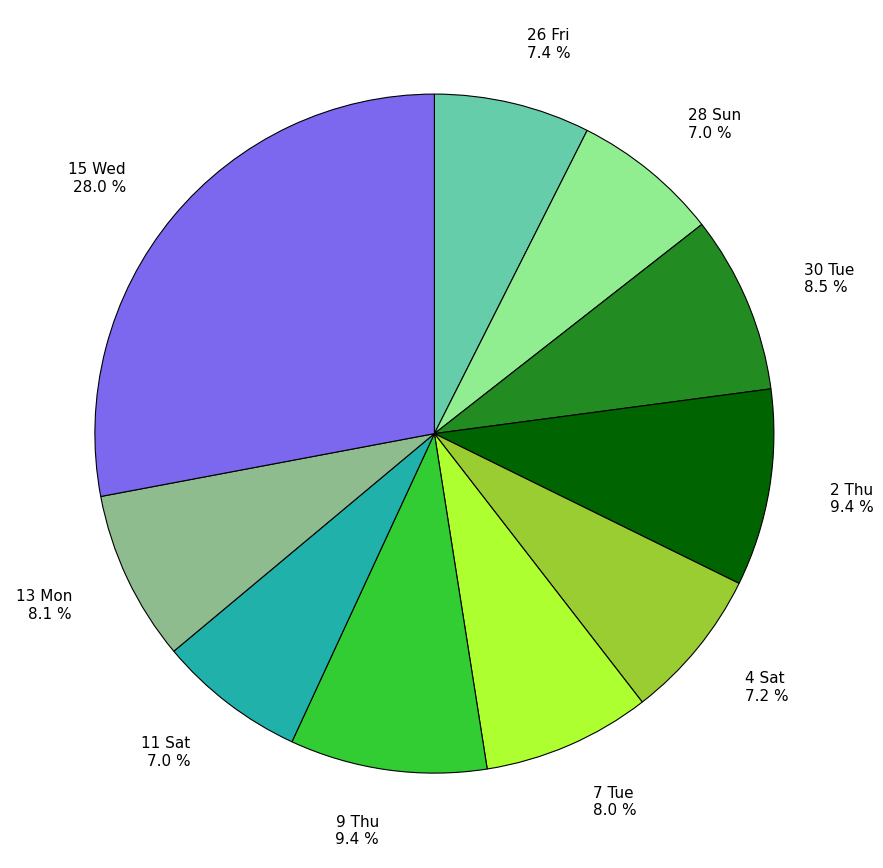

To the nearest percent, what portion does 11 Sat represent?

7%